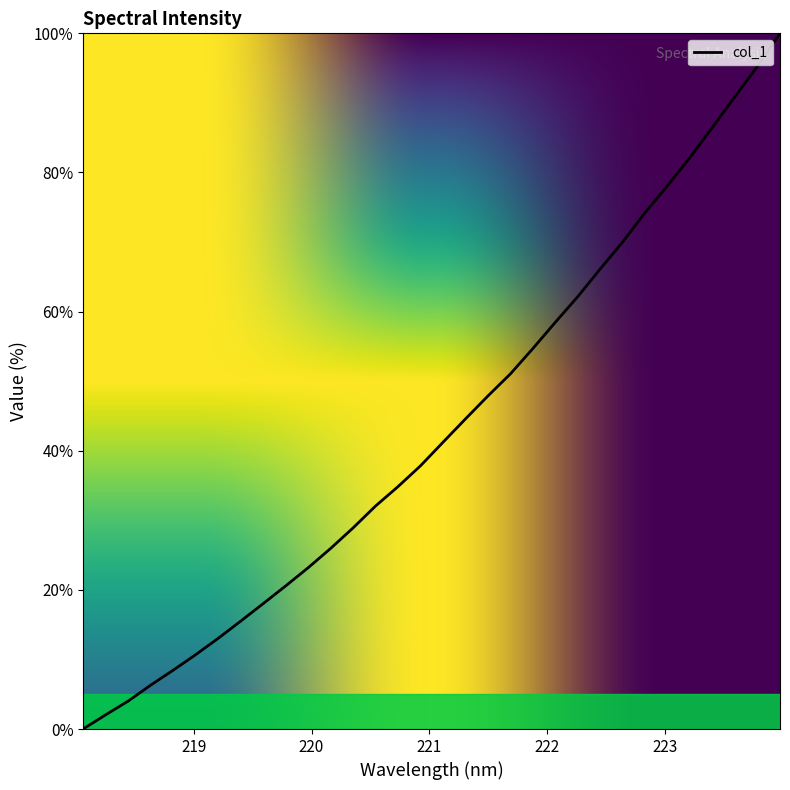

Count the number of values greater than 41.

16